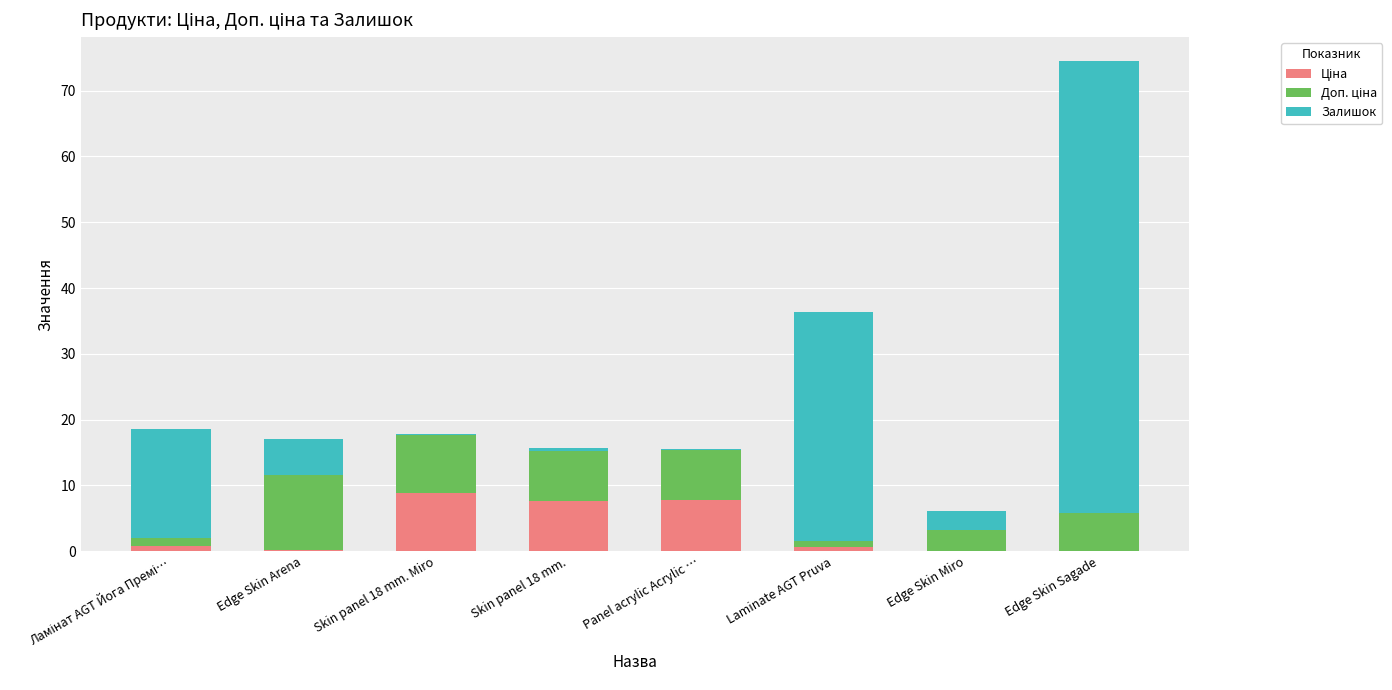

At which category is the sum across all series the highest?

Edge Skin Sagade